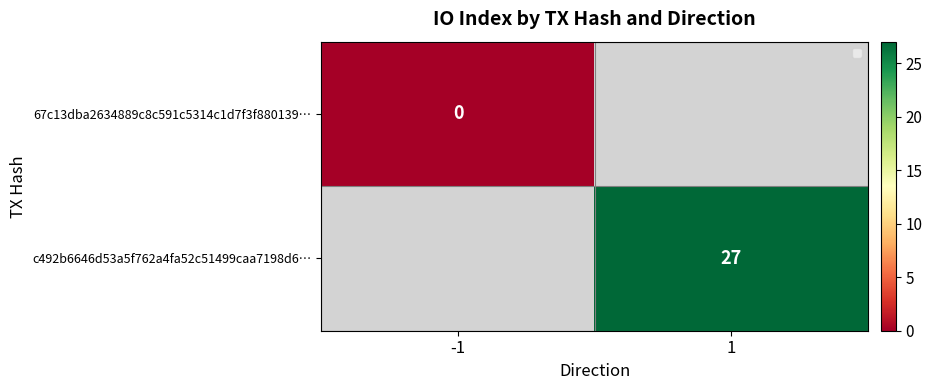

How many values in c492b6646d53a5f762a4fa52c51499caa7198d6… are above zero?

1